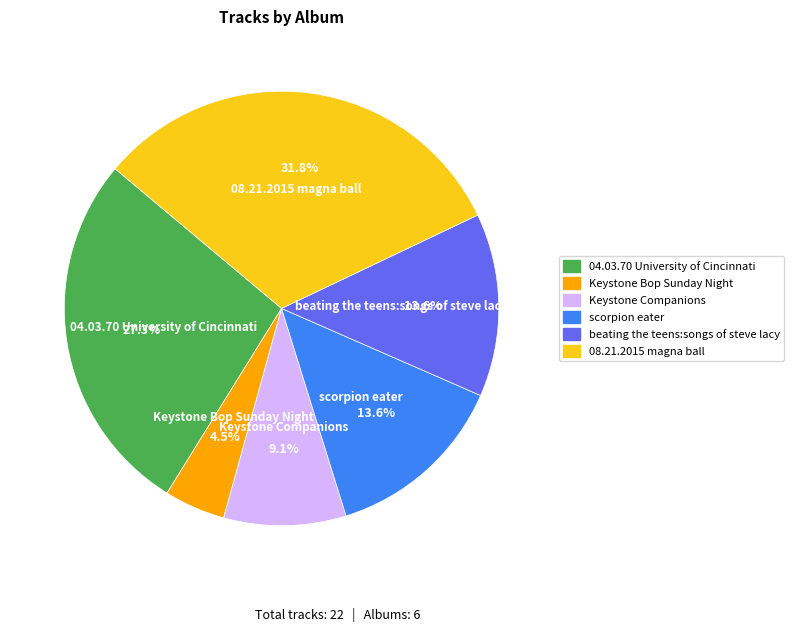

Do 08.21.2015 magna ball and beating the teens:songs of steve lacy together represent more than half of the pie?

No